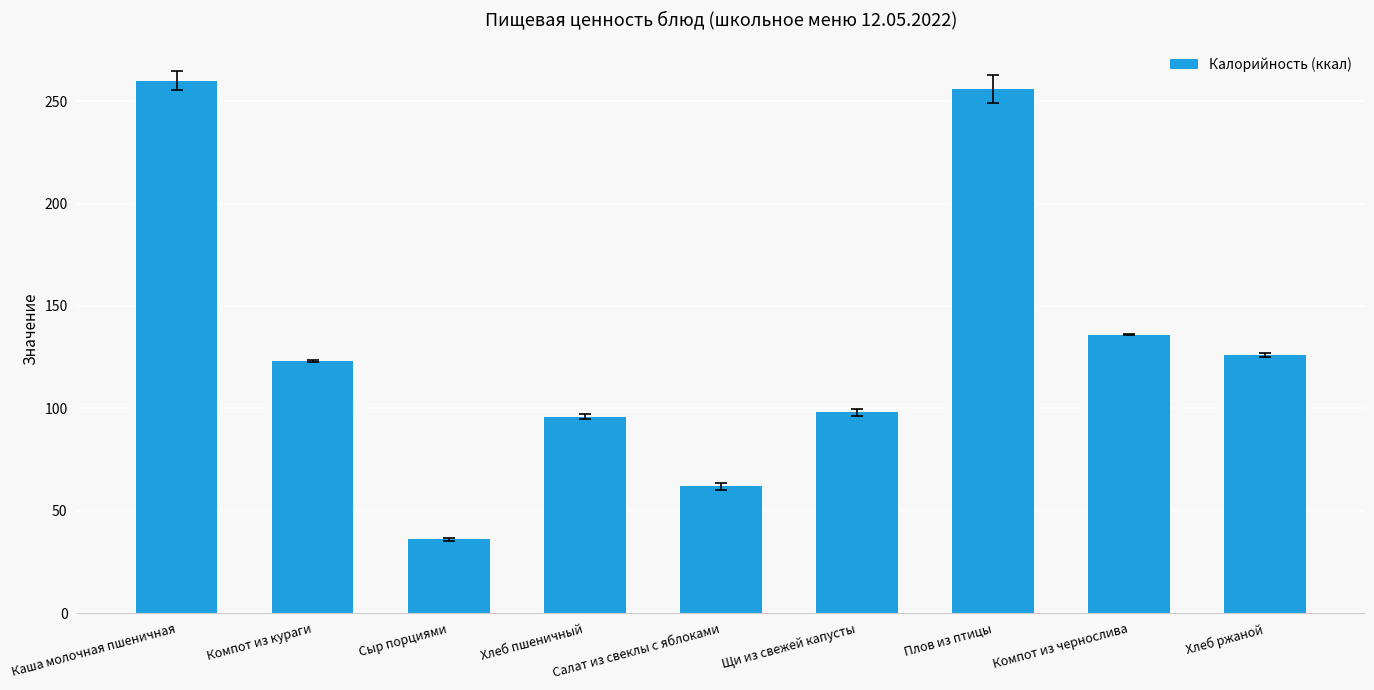

True or false: the data shows 151 at Плов из птицы.

False